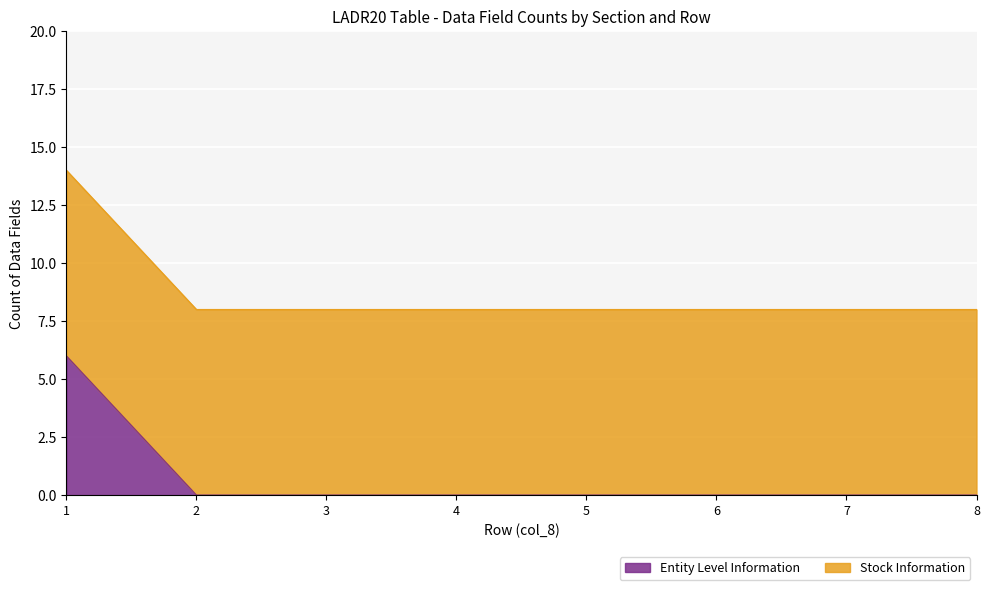

The Entity Level Information series shows 3 at 7. True or false?

False